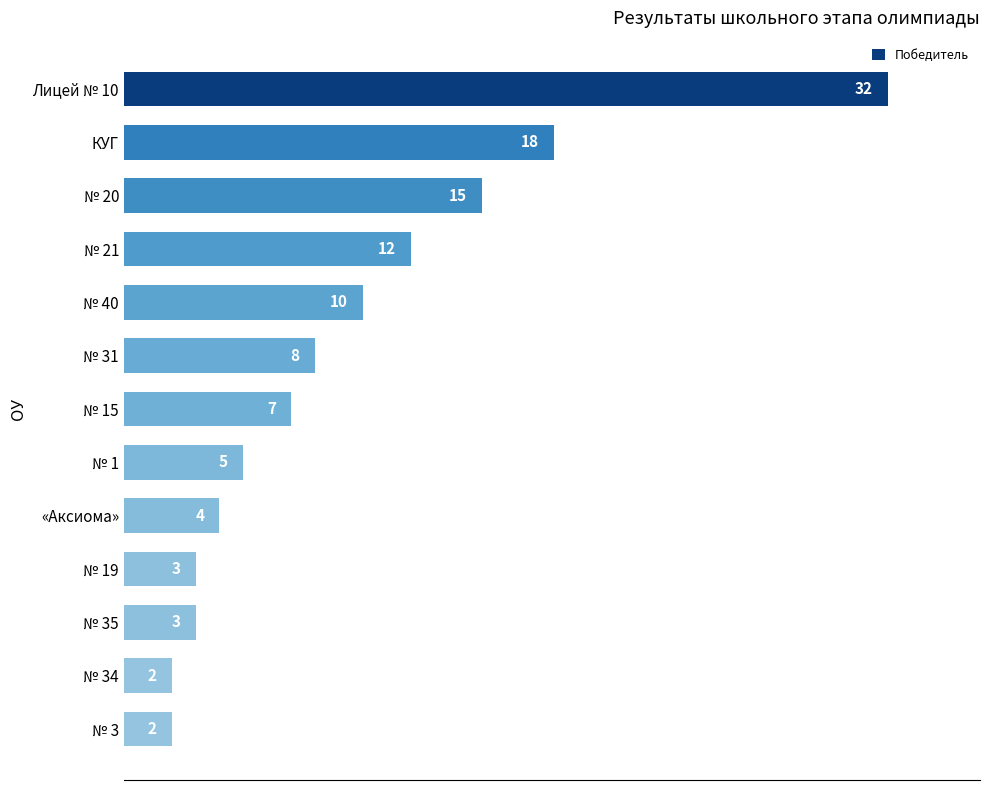

Are the bars grouped side by side (vs. stacked)?

No